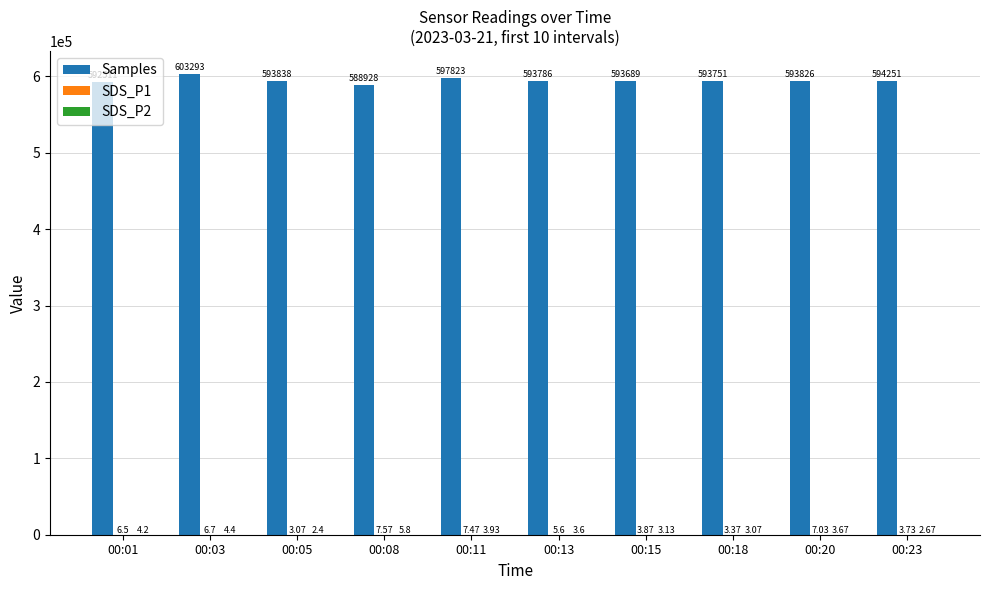

The value of Samples at 00:23 is 143345.0. True or false?

False